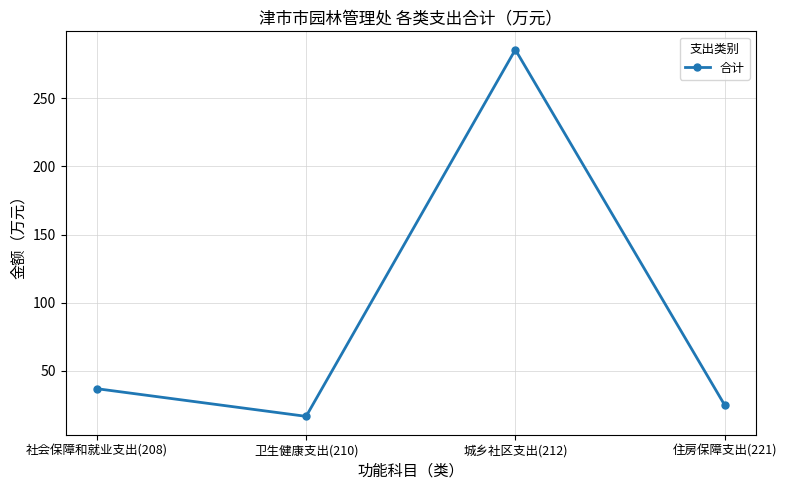

Rank the categories by value from lowest to highest.

卫生健康支出(210), 住房保障支出(221), 社会保障和就业支出(208), 城乡社区支出(212)